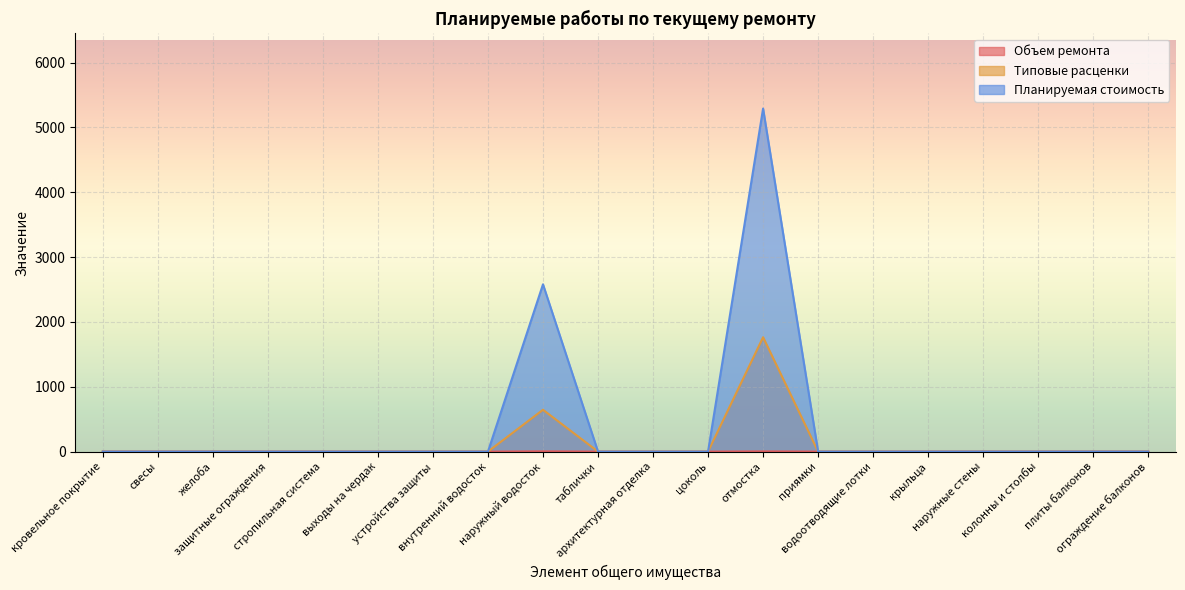

True or false: Планируемая стоимость and Типовые расценки cross at least once.

False